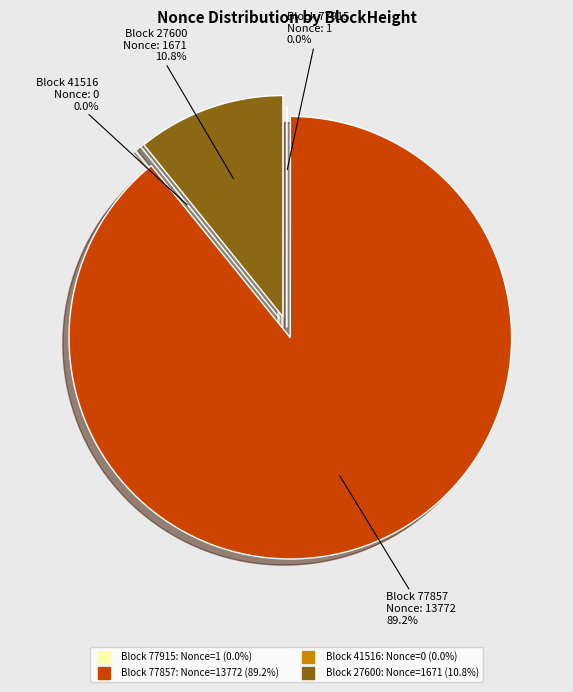

To the nearest percent, what is the average slice percentage?

25%